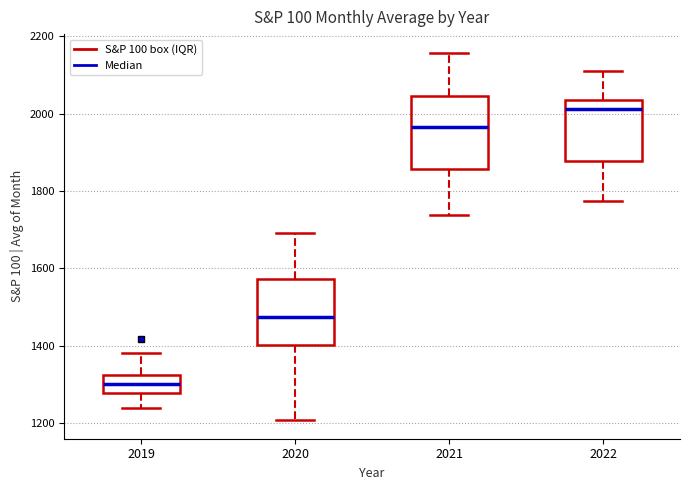

Reading left to right, read every box against the y-axis: the position of its median line, the range the box covers, and the ends of its whiskers. The values are not printed on the chart, so give them approximately, as read against the axis.

2019: median 1300, box 1280 to 1320, whiskers 1240 to 1380
2020: median 1480, box 1400 to 1580, whiskers 1200 to 1700
2021: median 1960, box 1860 to 2040, whiskers 1740 to 2160
2022: median 2020, box 1880 to 2040, whiskers 1780 to 2120